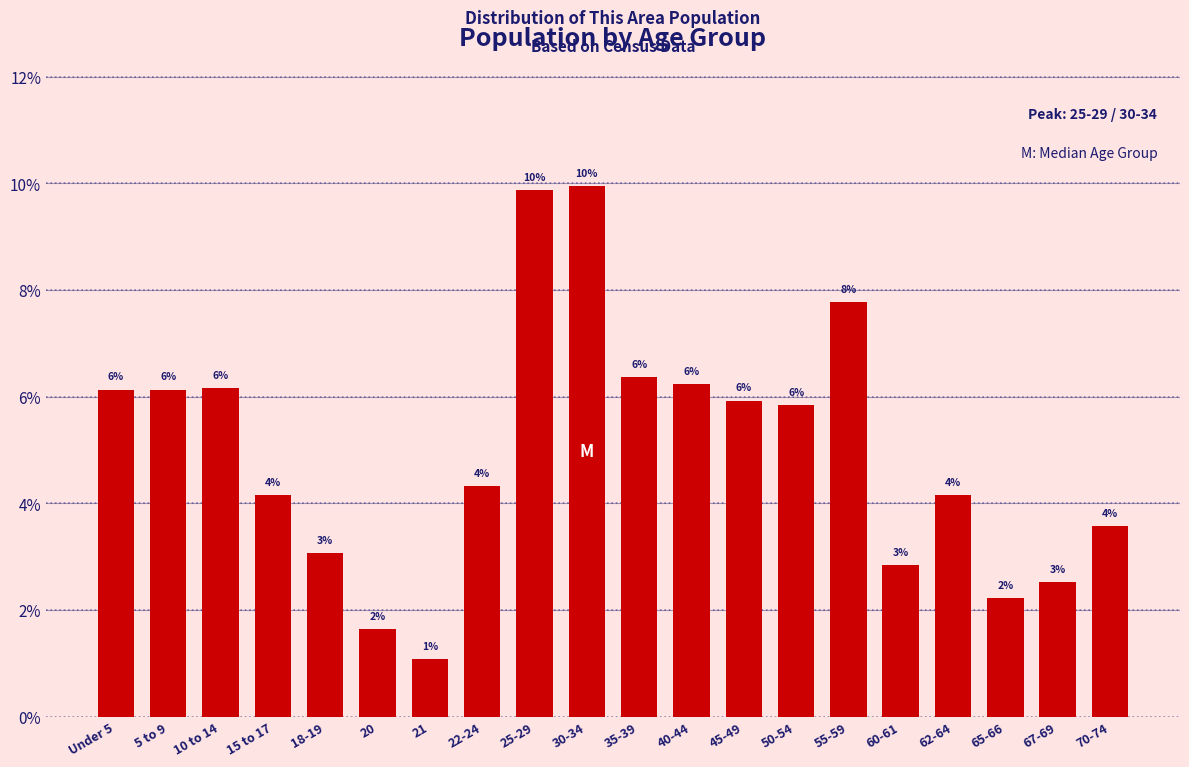

How many bars are there in total?

20